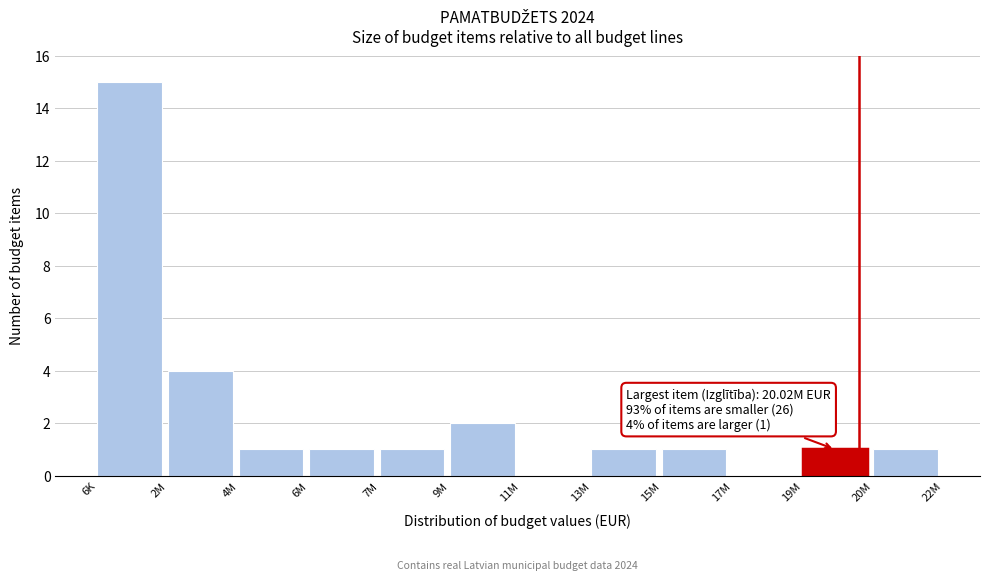

Reading left to right, transcribe all the data shown in this chart.

6K=15	2M=4	4M=1	6M=1	7M=1	9M=2	11M=0	13M=1	15M=1	17M=0	19M=1	20M=1